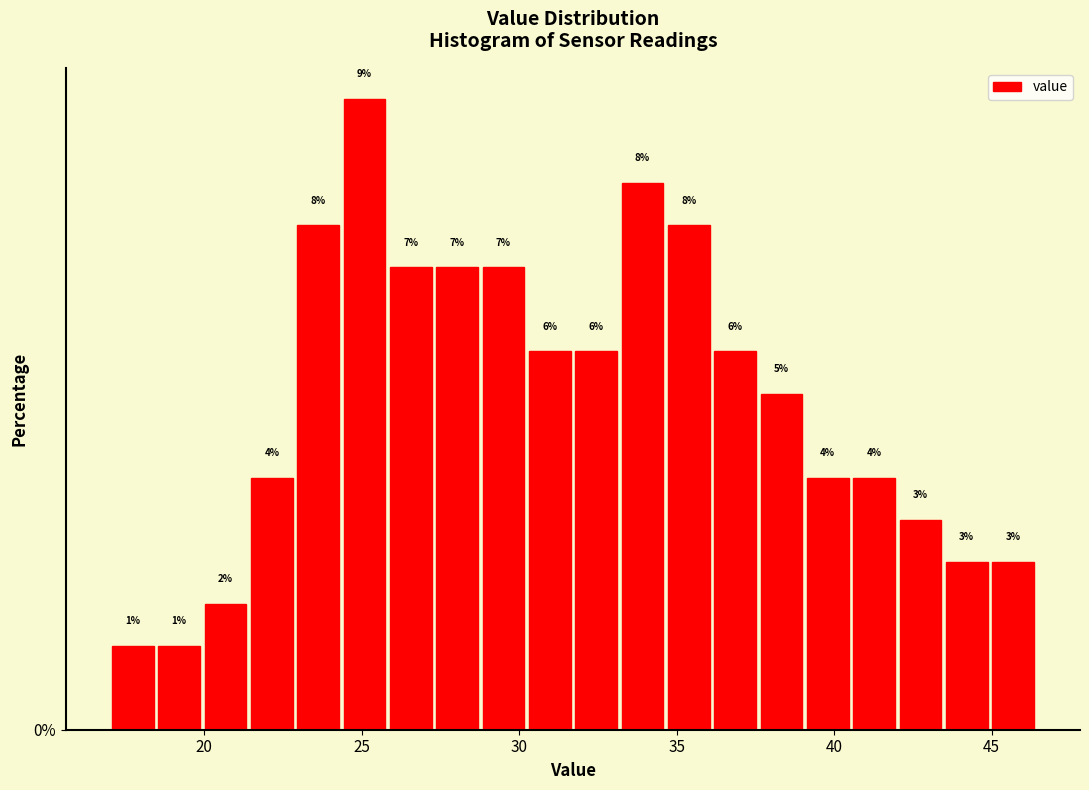

Read against the x-axis, roughly where is the centre of the tallest bar?

25.0